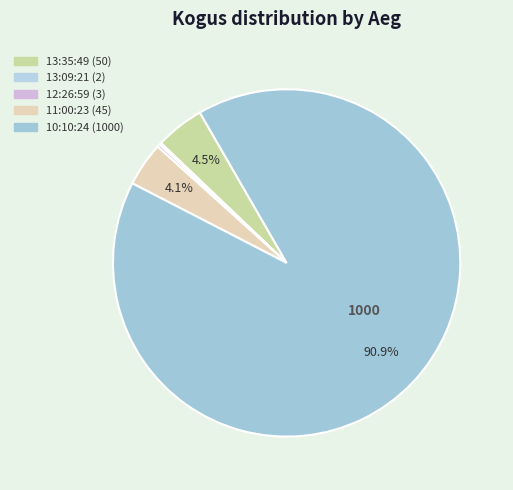

What percentage is the 10:10:24 slice, to the nearest percent?

91%